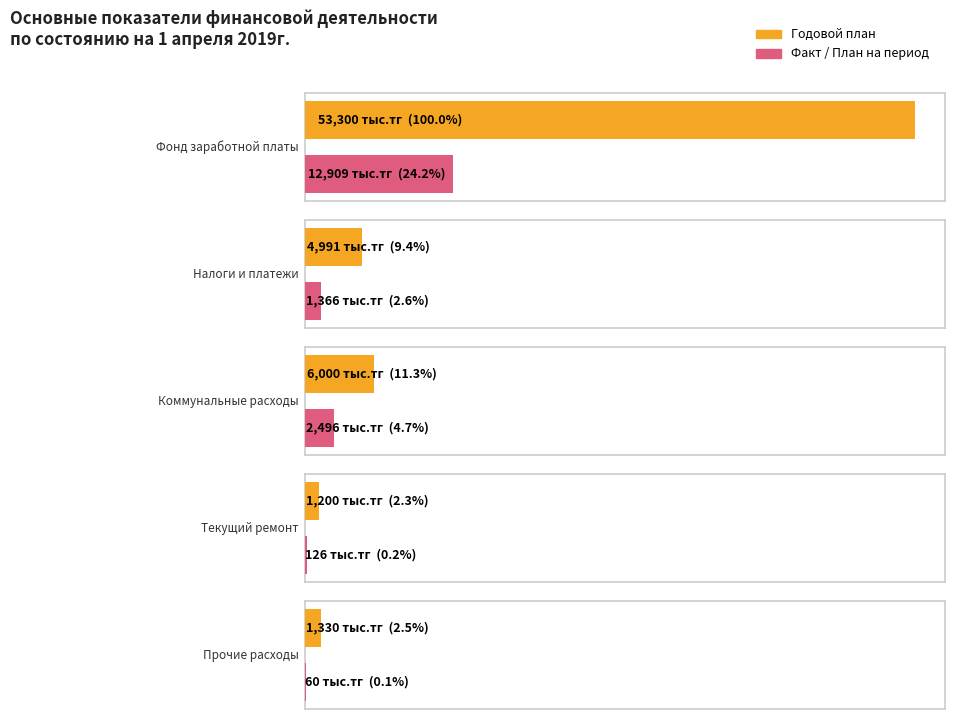

Between Налоги и платежи and Текущий ремонт, which series saw the biggest shift?

Годовой план